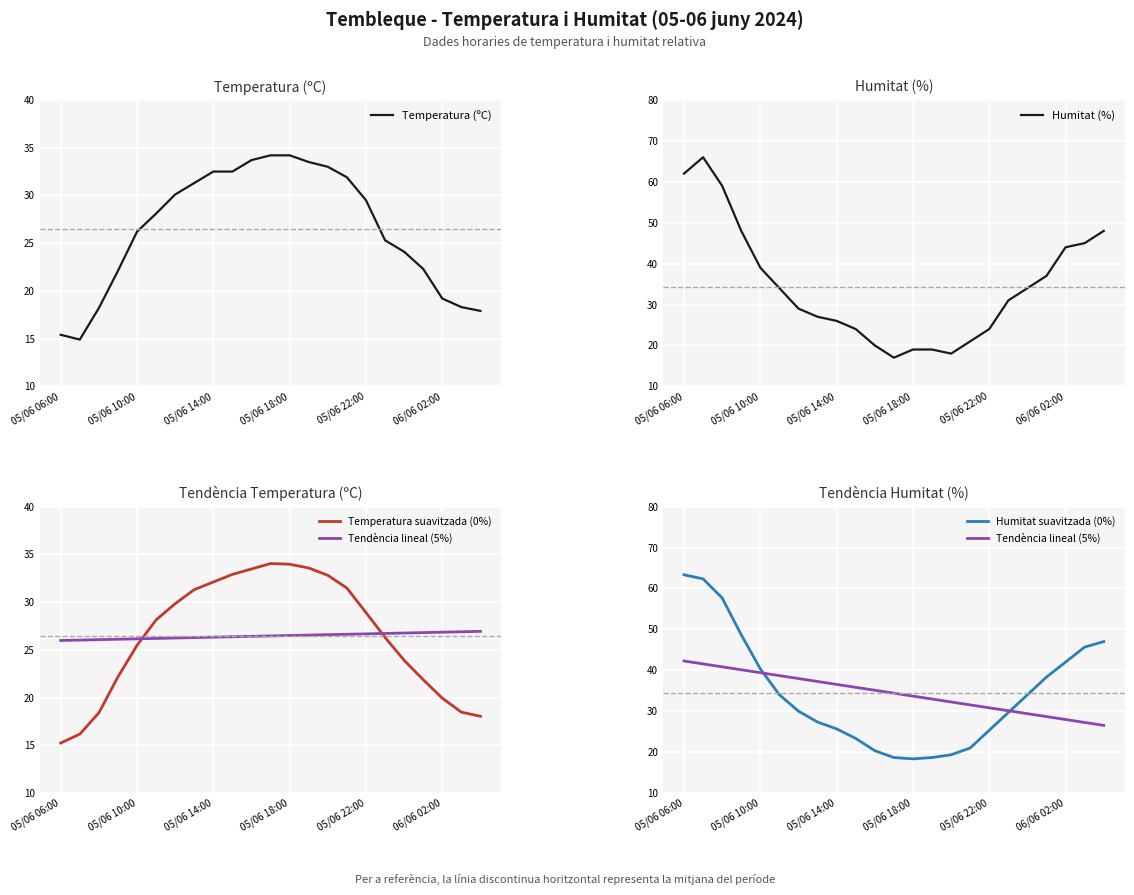

How many distinct data groups are displayed?

5